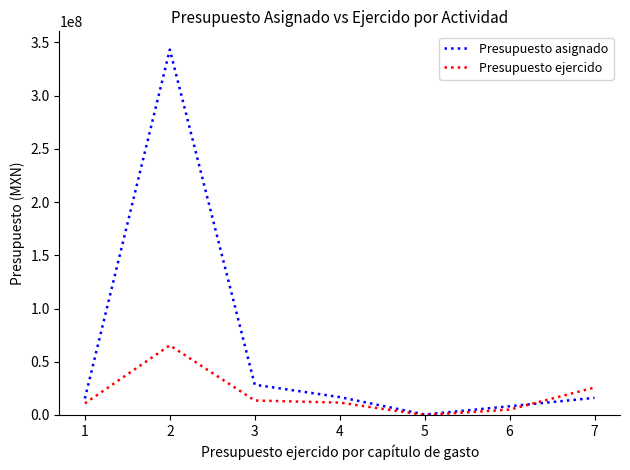

Is it true that Presupuesto asignado equals 8190822.0 at 6?

True